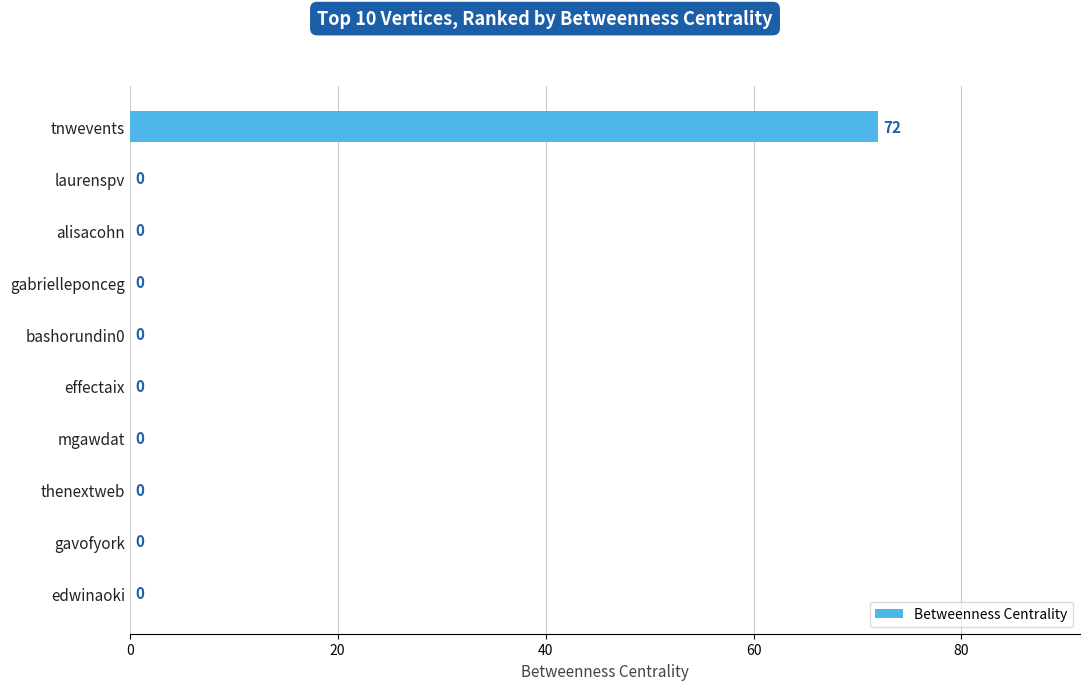

Is it true that the value at edwinaoki is 31?

False